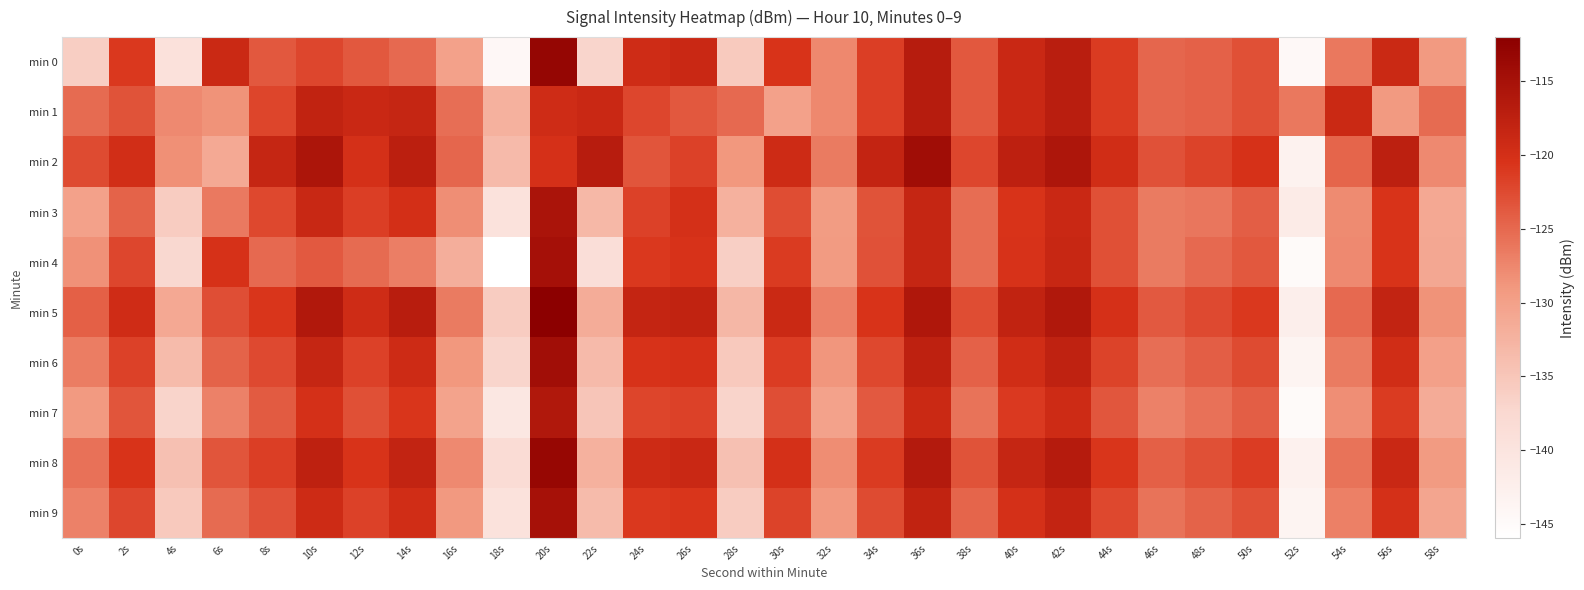

Which label corresponds to the largest value in the chart?

20s